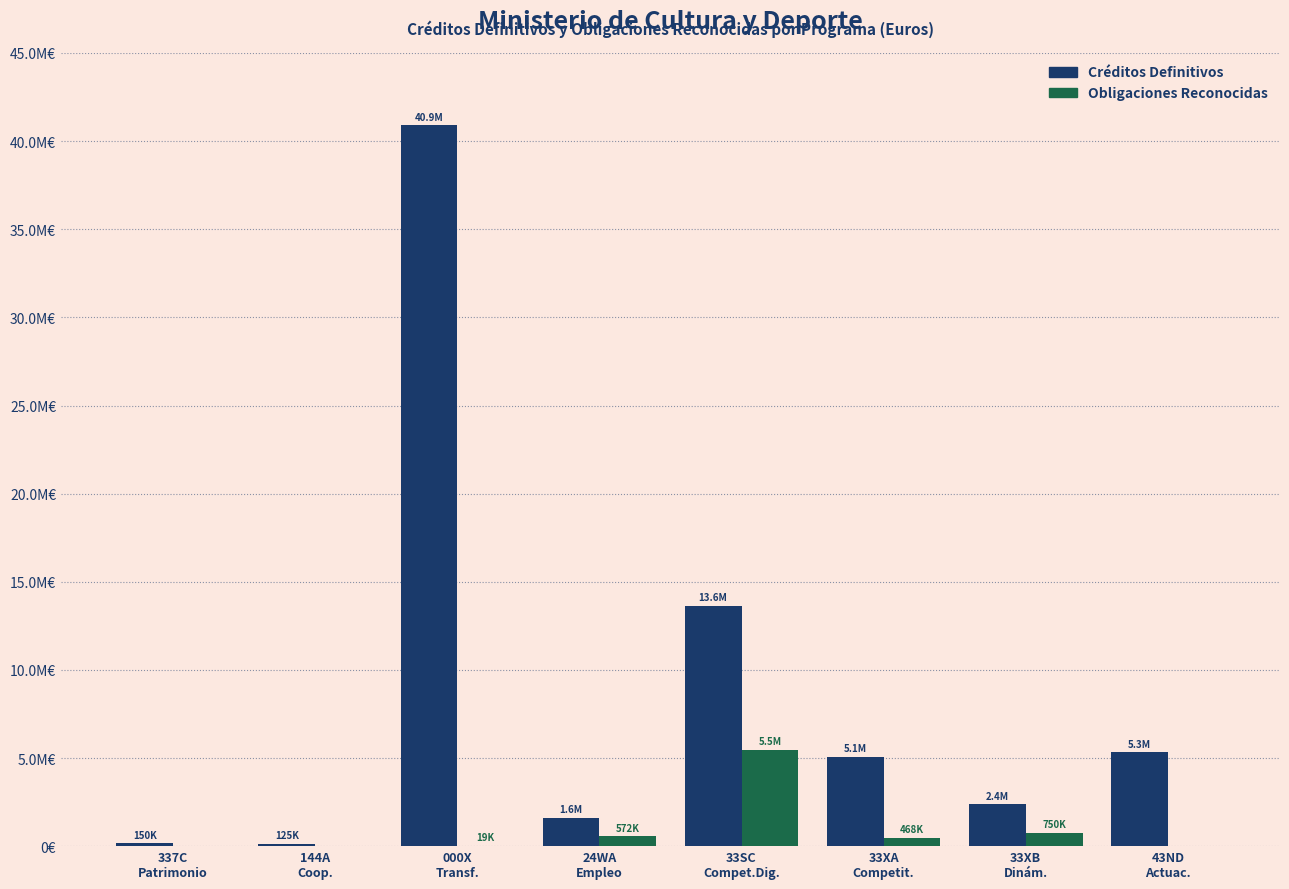

Does the chart contain stacked bars?

No